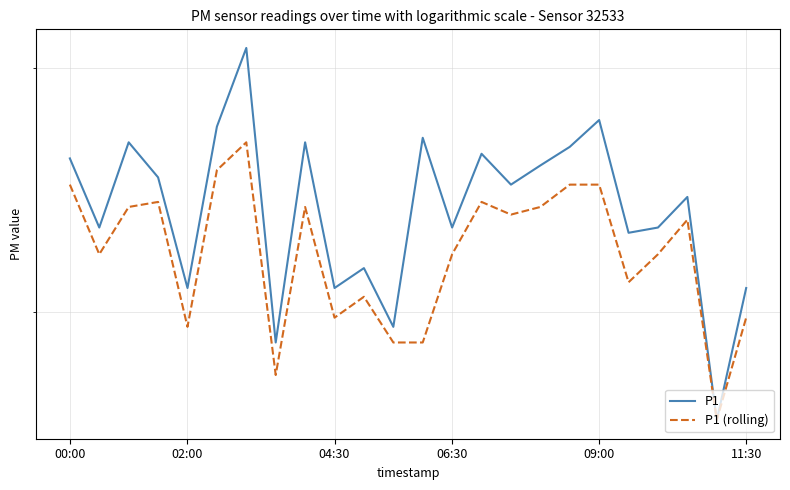

How many series are shown in this chart?

2